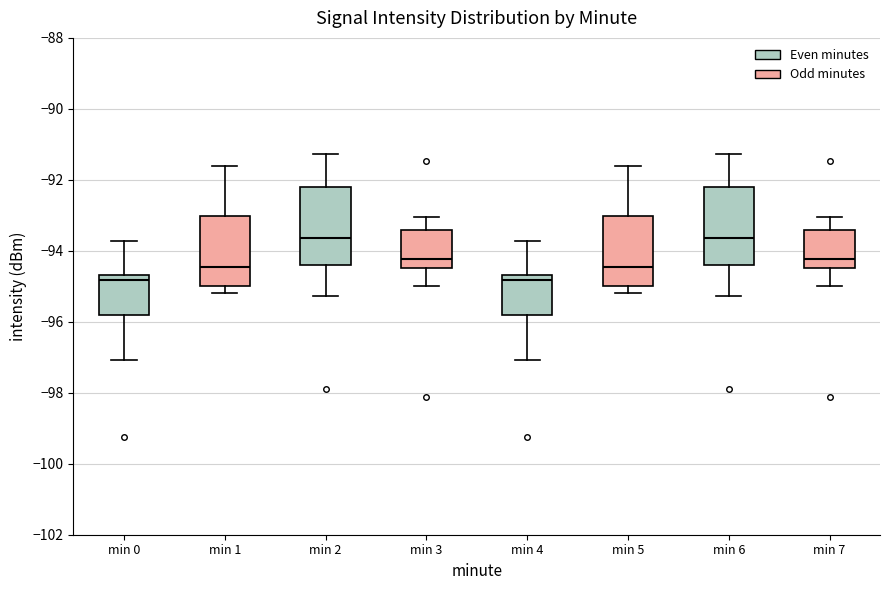

Reading left to right, transcribe this box plot: for each box, give where its median line is, the range the box spans, and where its two whiskers end, as read against the y-axis. The values are not printed on the chart, so give them approximately, as read against the axis.

min 0: median -94.8, box -95.8 to -94.6, whiskers -97.0 to -93.8
min 1: median -94.4, box -95.0 to -93.0, whiskers -95.2 to -91.6
min 2: median -93.6, box -94.4 to -92.2, whiskers -95.2 to -91.2
min 3: median -94.2, box -94.4 to -93.4, whiskers -95.0 to -93.0
min 4: median -94.8, box -95.8 to -94.6, whiskers -97.0 to -93.8
min 5: median -94.4, box -95.0 to -93.0, whiskers -95.2 to -91.6
min 6: median -93.6, box -94.4 to -92.2, whiskers -95.2 to -91.2
min 7: median -94.2, box -94.4 to -93.4, whiskers -95.0 to -93.0